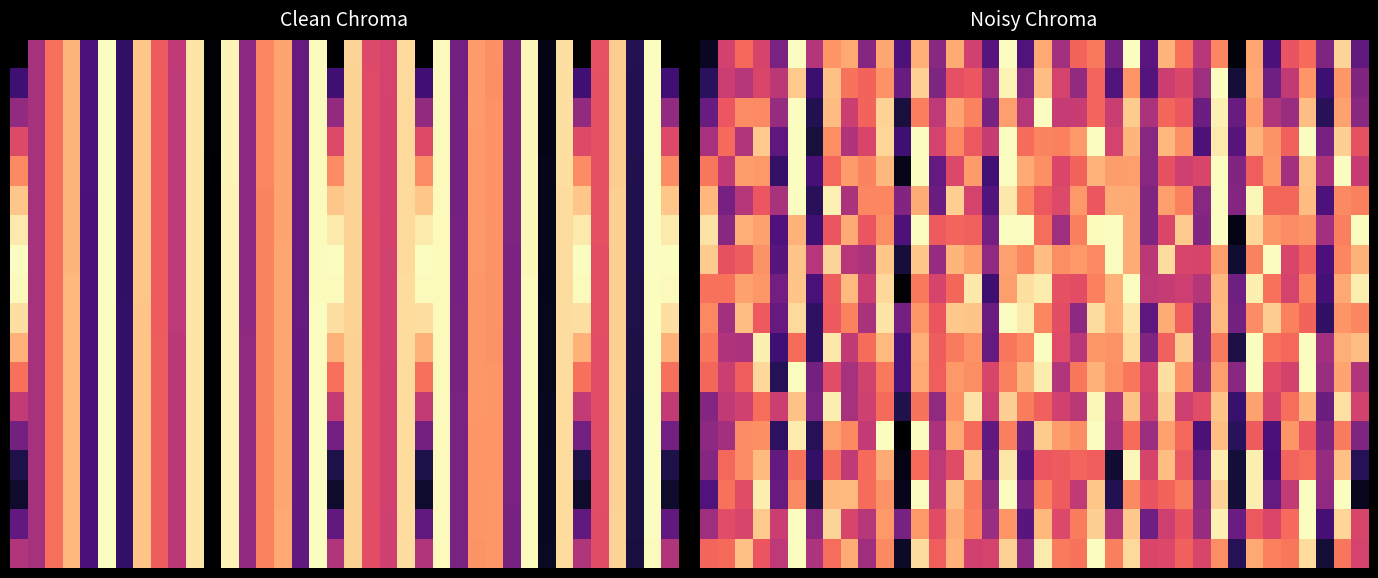

How many distinct data groups are displayed?

18